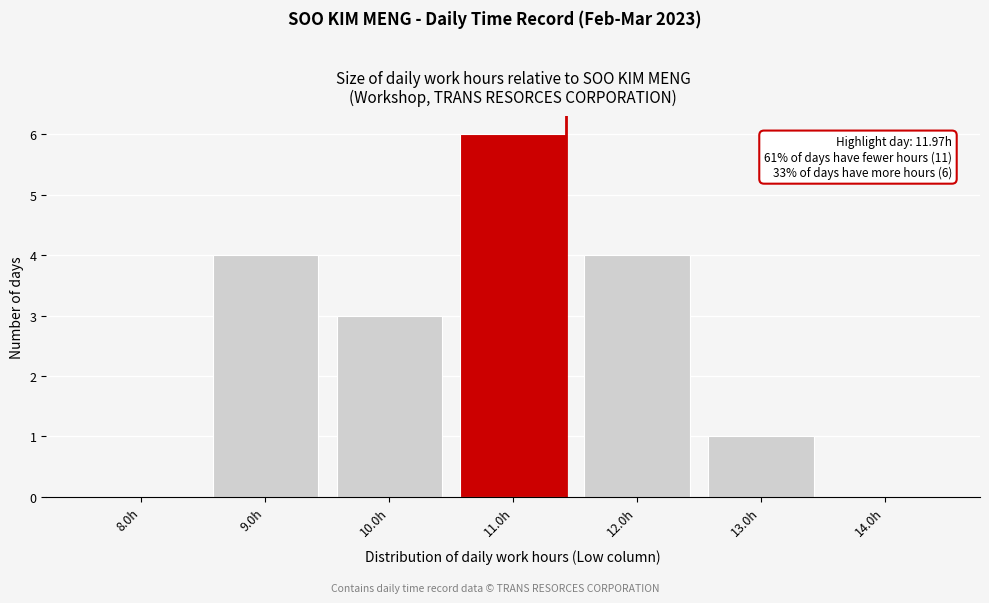

Reading left to right, extract all data points from this chart.

8.0h=0	9.0h=4	10.0h=3	11.0h=6	12.0h=4	13.0h=1	14.0h=0